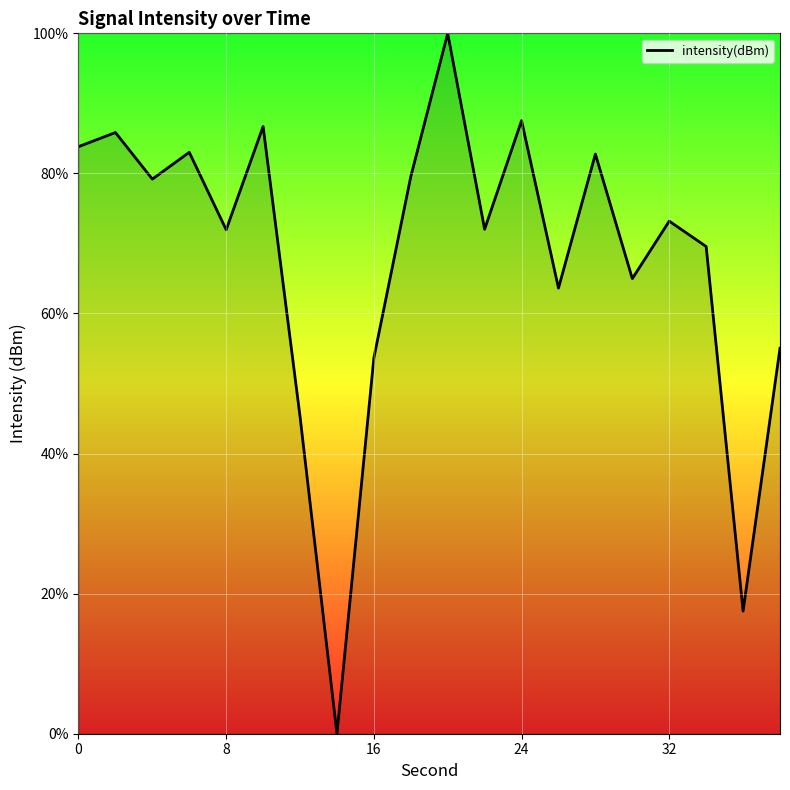

What is the greatest value displayed?

100.0